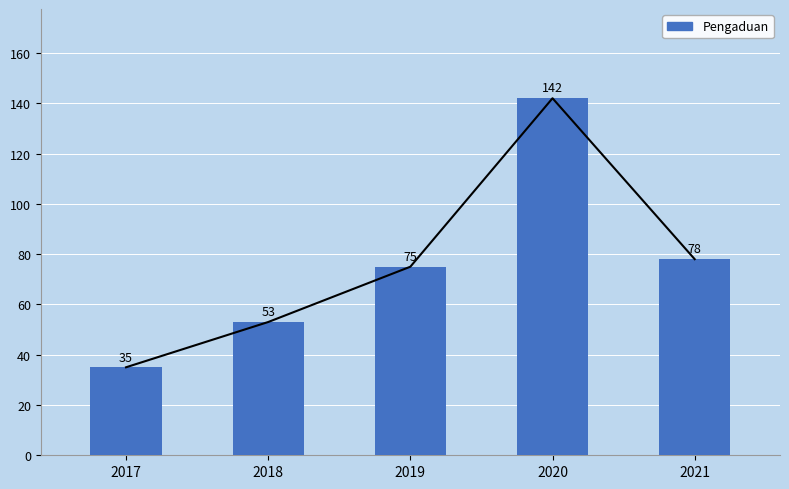

What is the greatest value displayed?

142